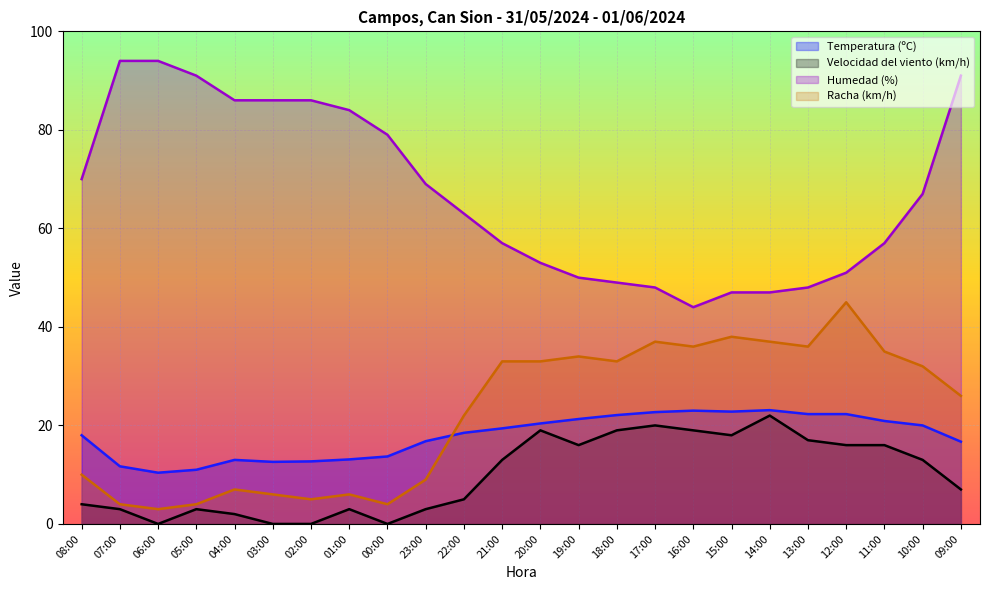

True or false: Humedad (%) and Temperatura (ºC) cross at least once.

False